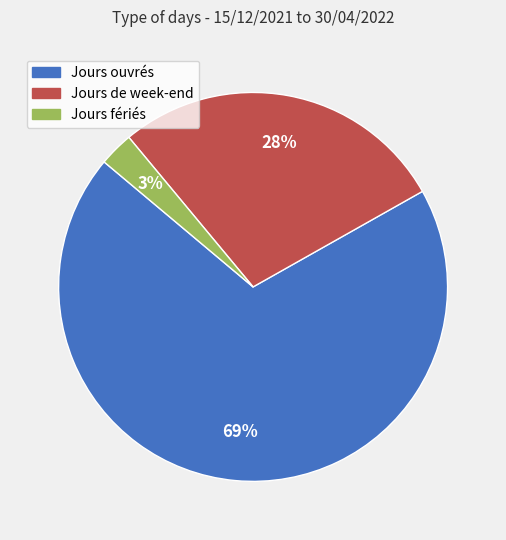

Is there any slice that represents more than half of the pie?

Yes